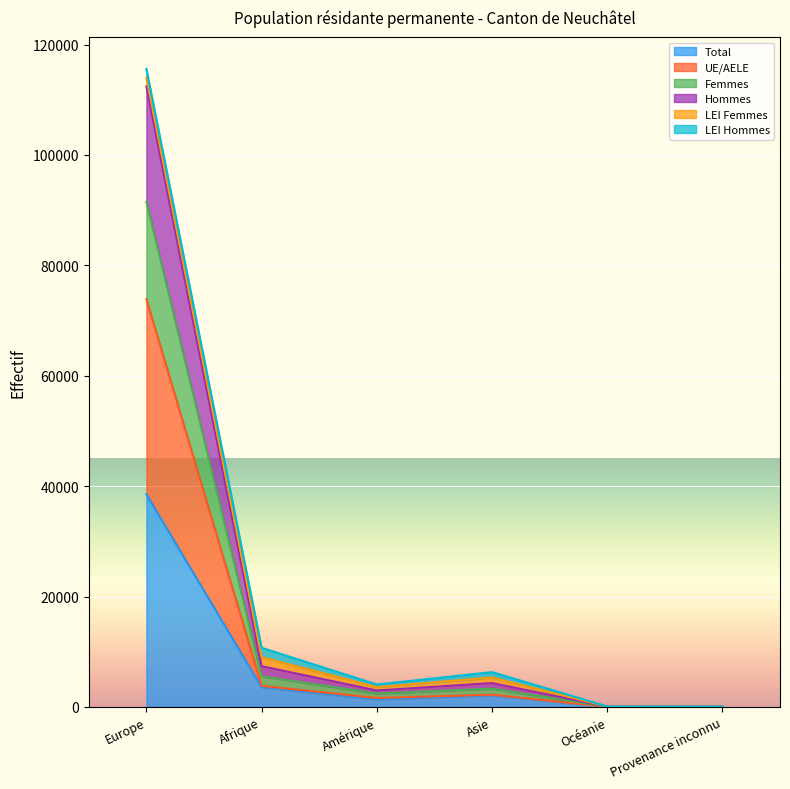

At which label does Total reach its peak?

Europe